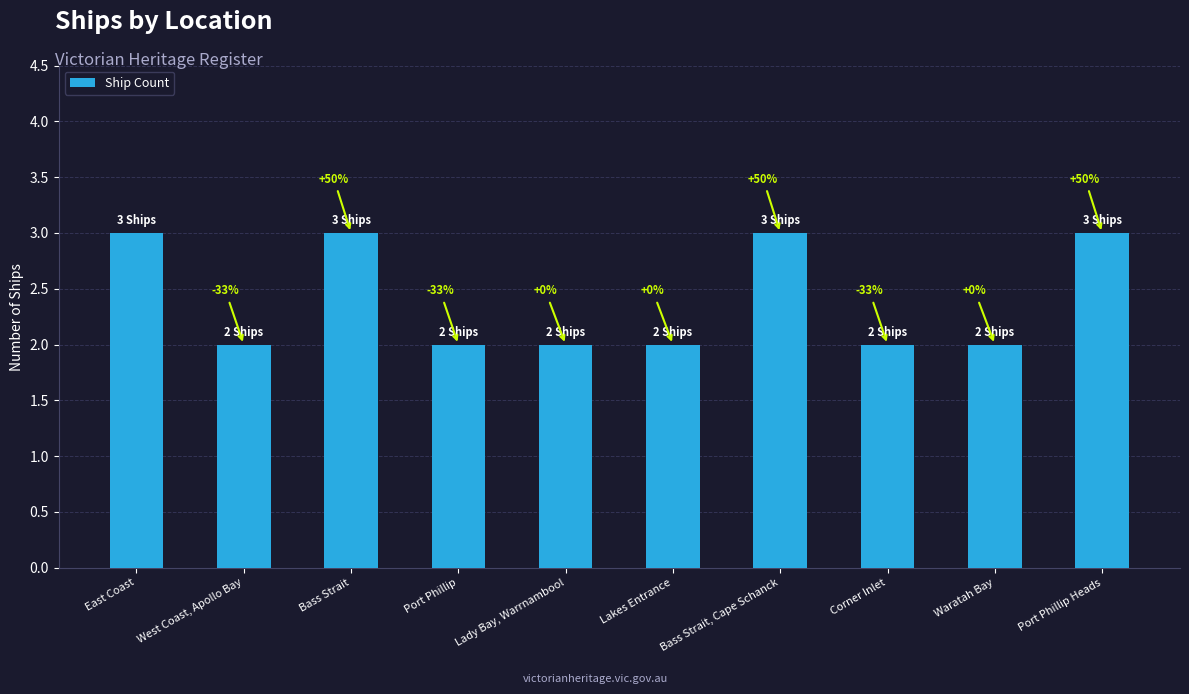

Are the bars horizontal?

No